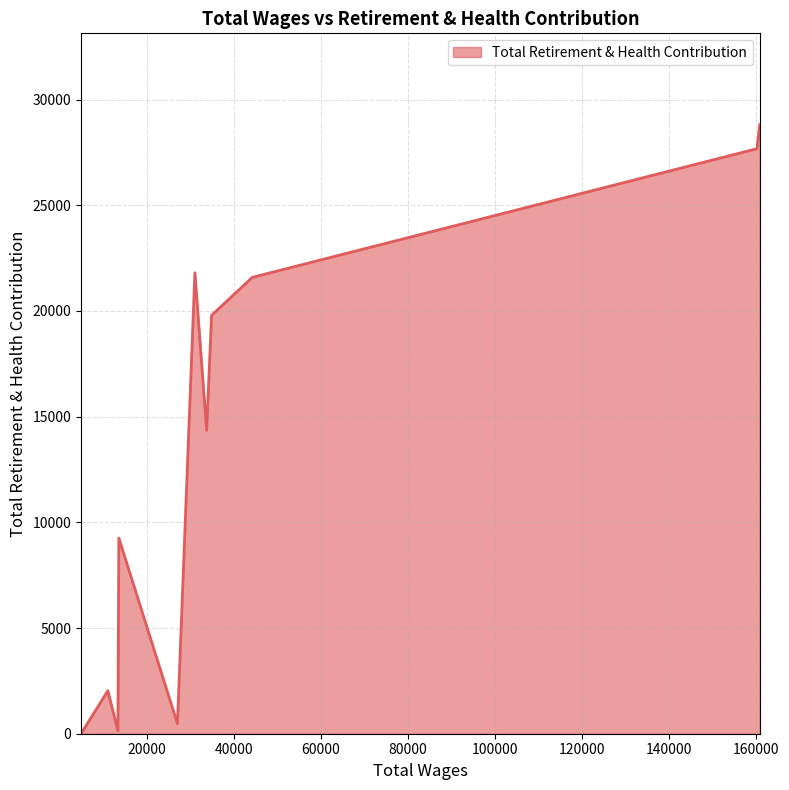

What is the greatest value displayed?

28810